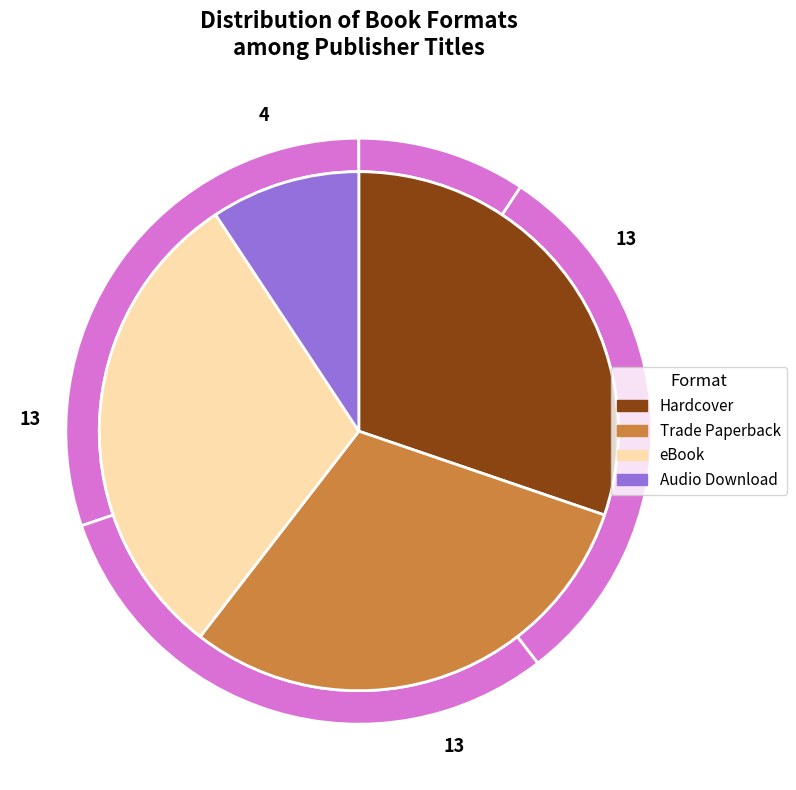

The Trade Paperback slice represents 30% of the pie. True or false?

True